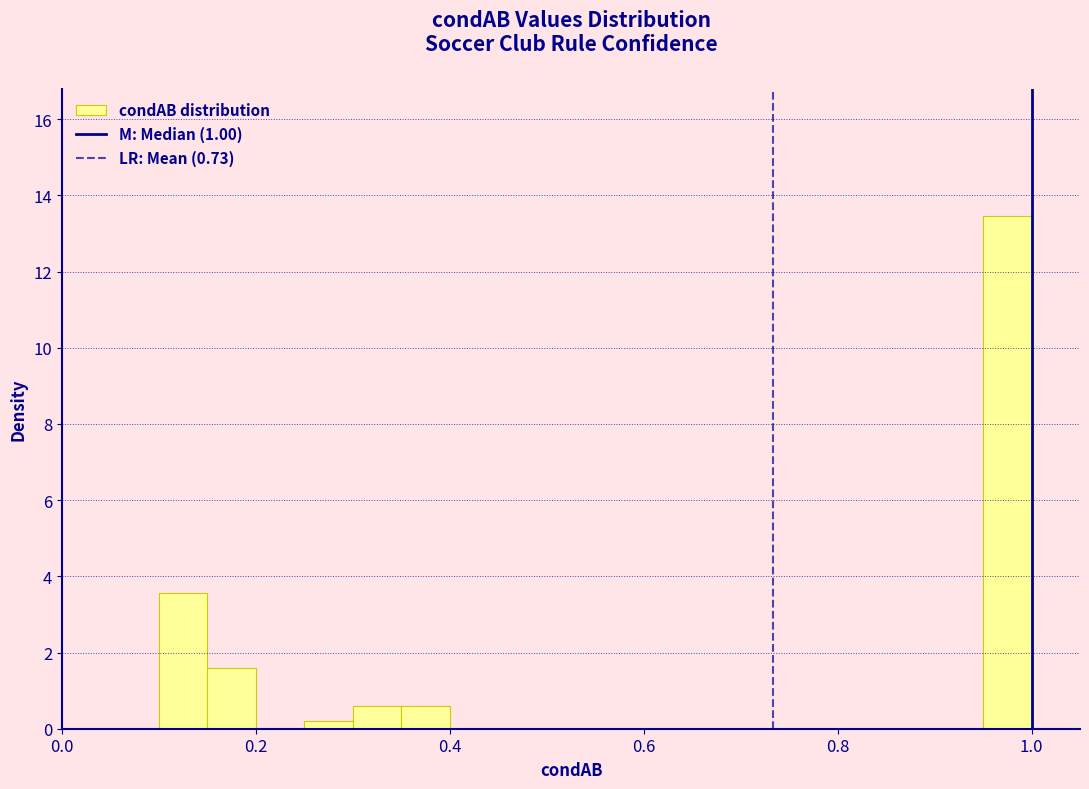

Around what value on the x-axis is the tallest bar? Give the approximate position of its centre, as read against the axis.

0.98